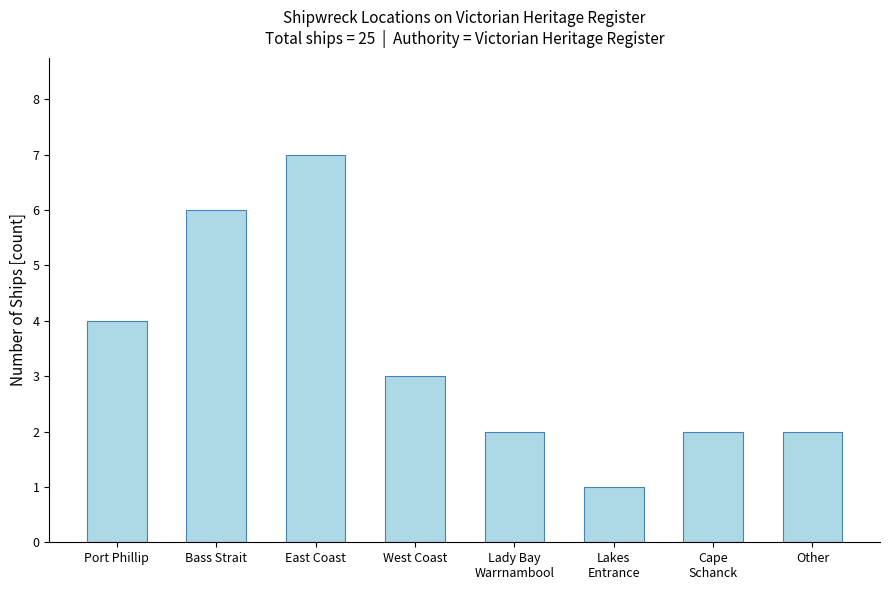

At which label does the data first exceed 3?

Port Phillip